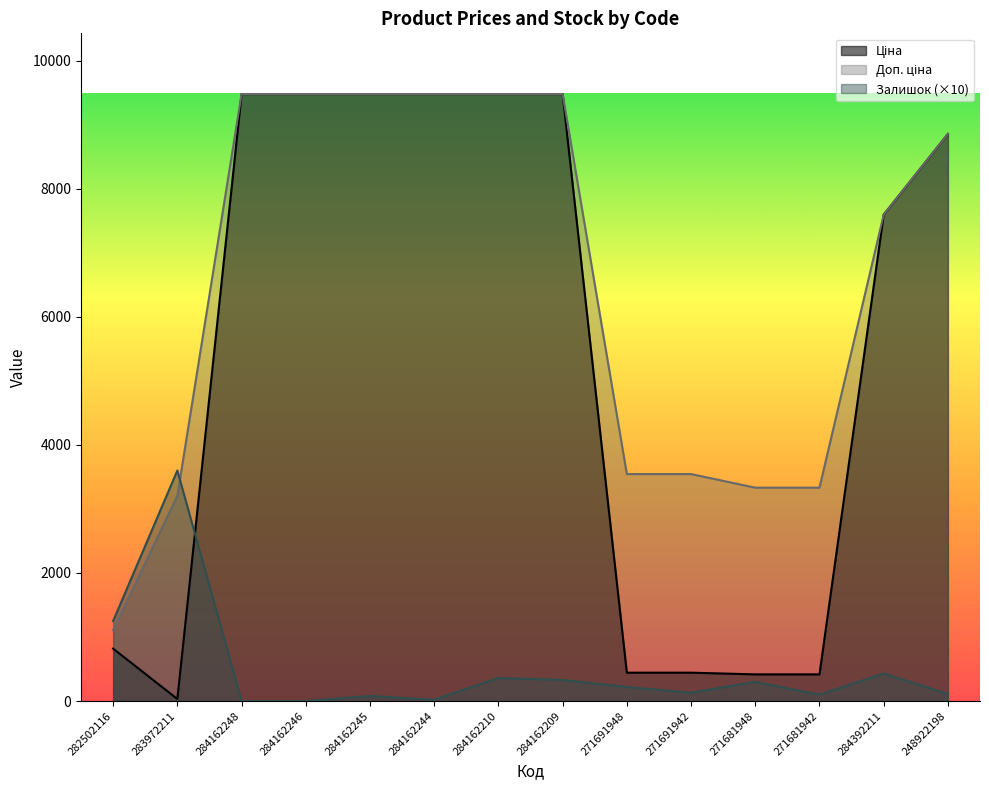

What position from the right is 283972211?

13